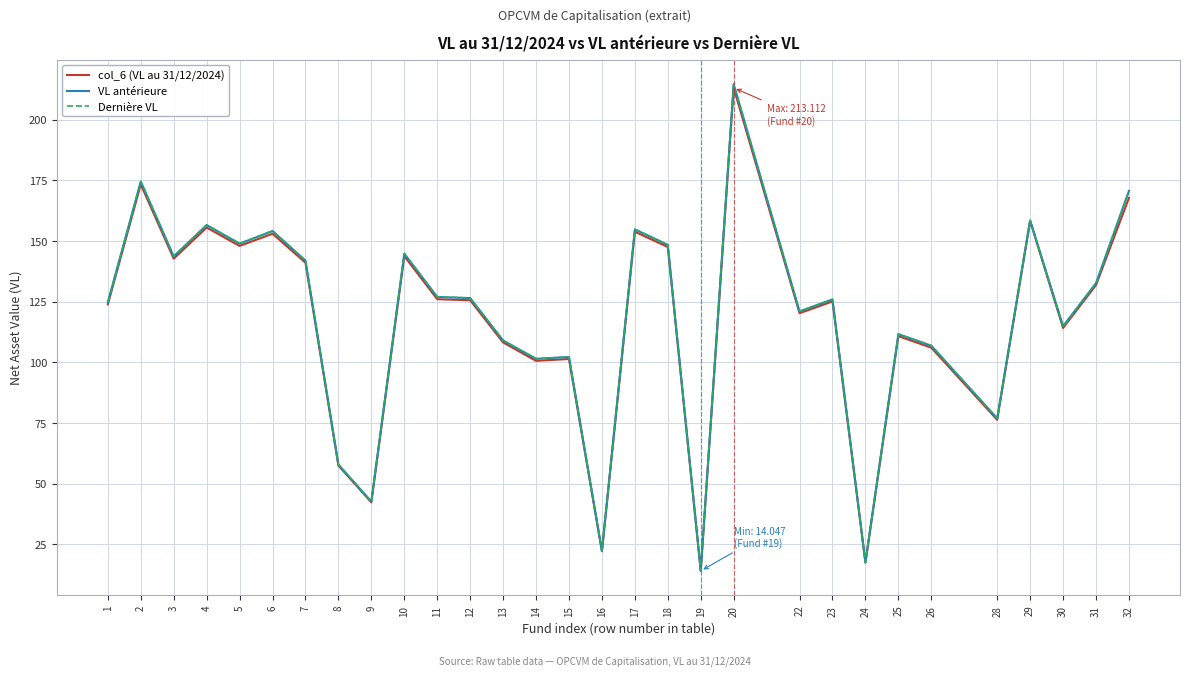

At which category is the sum across all series the highest?

20